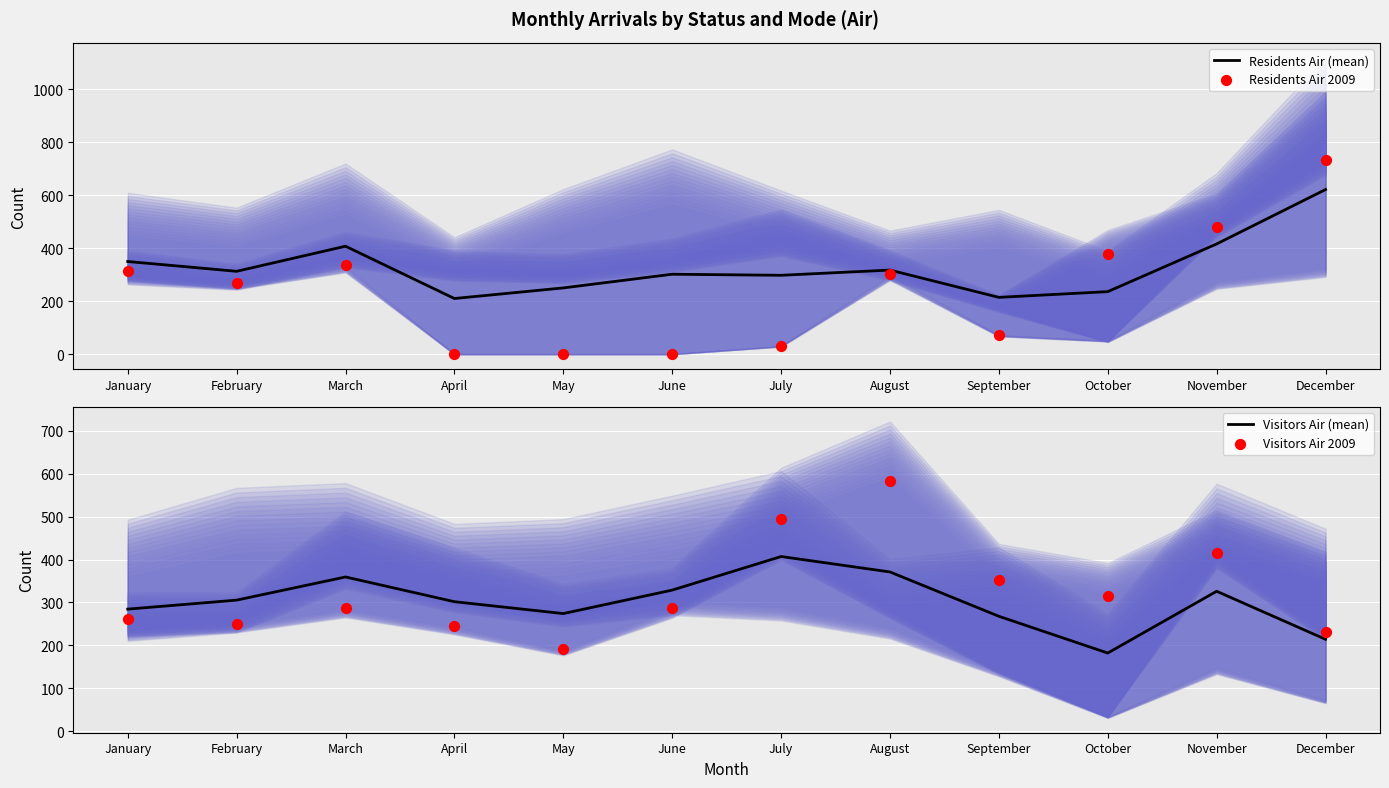

Which series has the largest total across all categories?

Residents Air (mean)